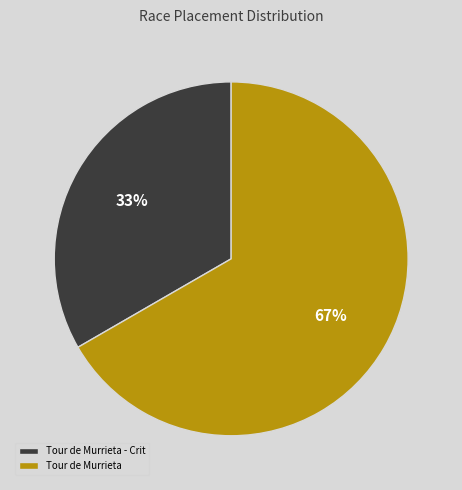

The Tour de Murrieta - Crit slice represents 25% of the pie. True or false?

False